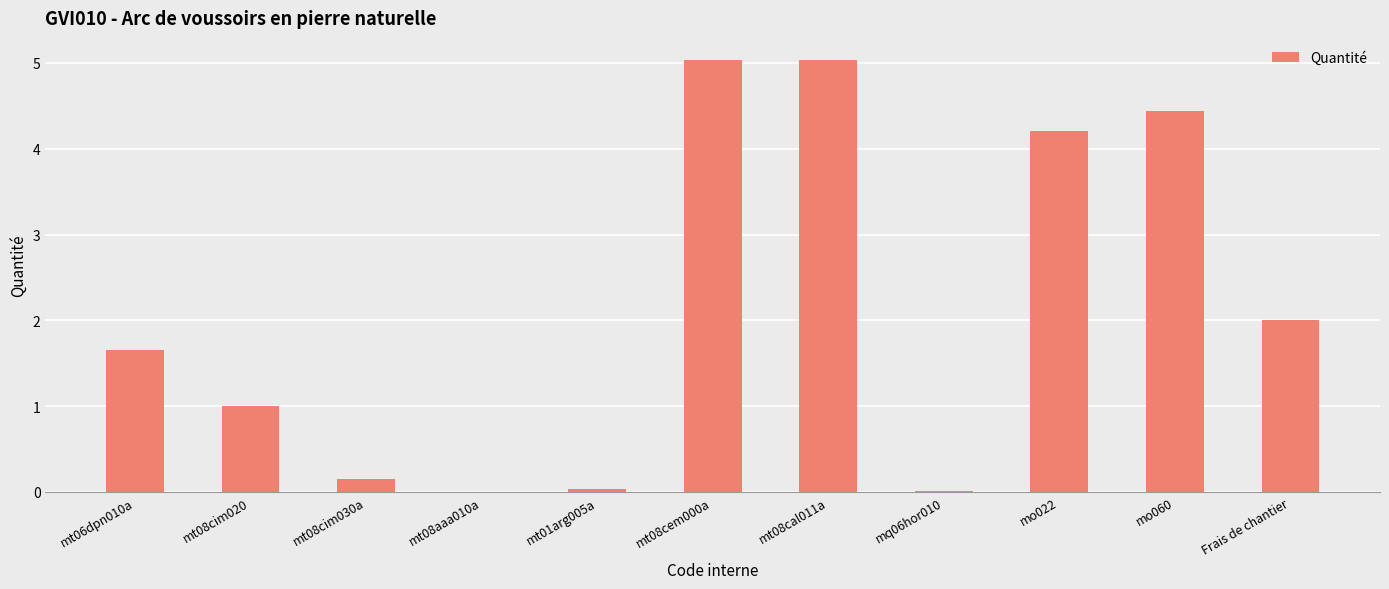

The chart shows a value of 5.0 at mt08cem000a. True or false?

True